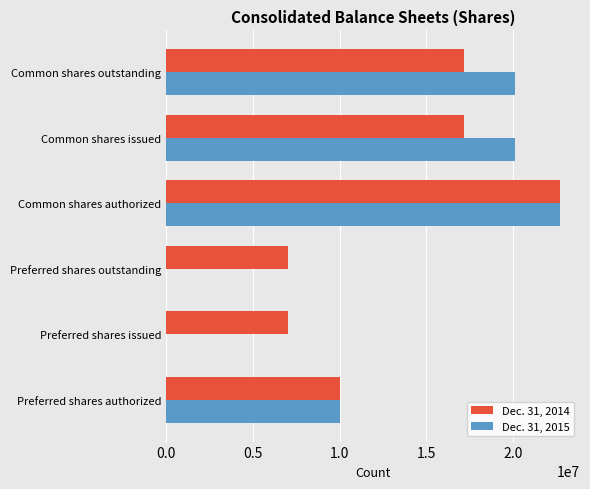

The value of Dec. 31, 2014 at Preferred shares outstanding is 3790723. True or false?

False